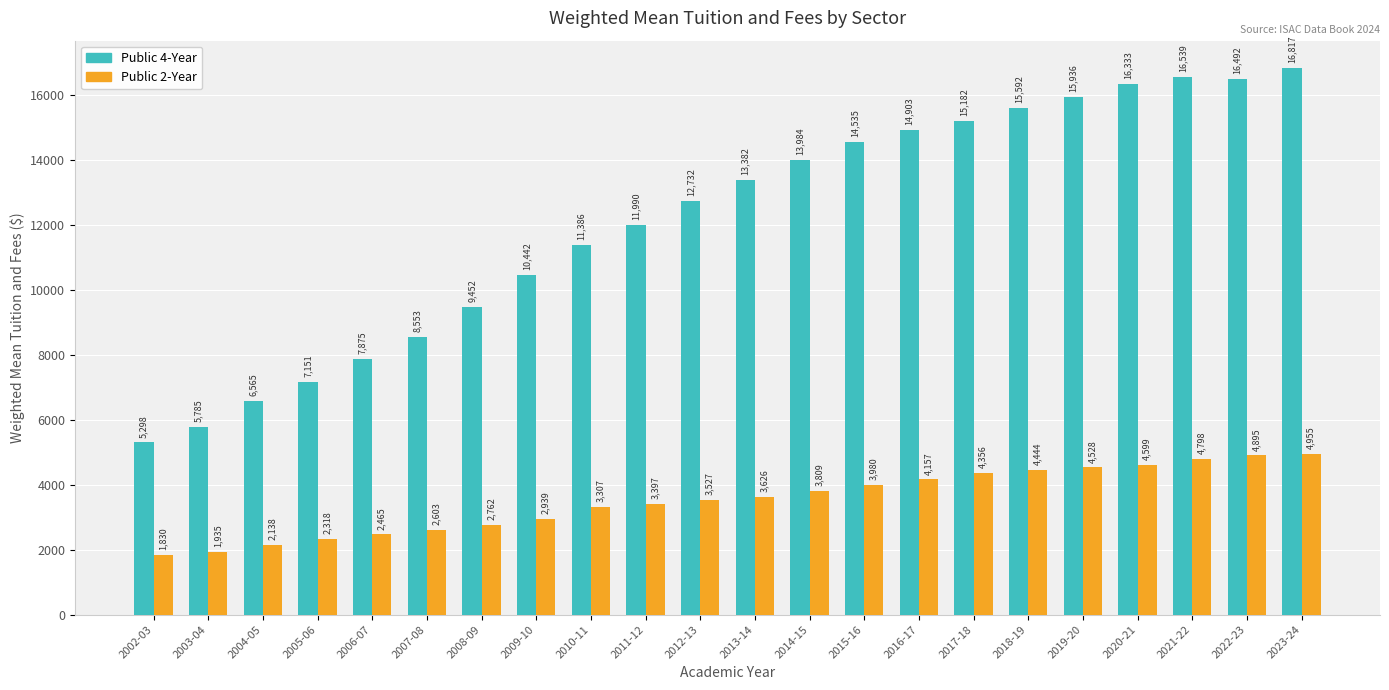

Reading right to left, extract all data points from this chart.

Public 4-Year: 2023-24=16817	2022-23=16492	2021-22=16539	2020-21=16333	2019-20=15936	2018-19=15592	2017-18=15182	2016-17=14903	2015-16=14535	2014-15=13984	2013-14=13382	2012-13=12732	2011-12=11990	2010-11=11386	2009-10=10442	2008-09=9452	2007-08=8553	2006-07=7875	2005-06=7151	2004-05=6565	2003-04=5785	2002-03=5298
Public 2-Year: 2023-24=4955	2022-23=4895	2021-22=4798	2020-21=4599	2019-20=4528	2018-19=4444	2017-18=4356	2016-17=4157	2015-16=3980	2014-15=3809	2013-14=3626	2012-13=3527	2011-12=3397	2010-11=3307	2009-10=2939	2008-09=2762	2007-08=2603	2006-07=2465	2005-06=2318	2004-05=2138	2003-04=1935	2002-03=1830